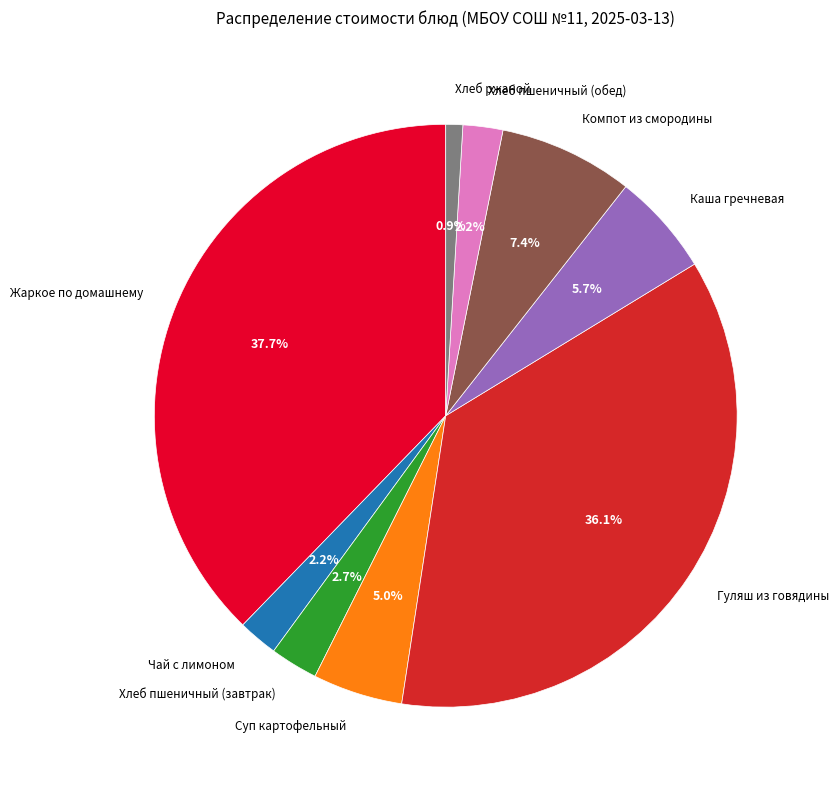

To the nearest percent, what is the combined percentage of Хлеб ржаной and Жаркое по домашнему?

39%